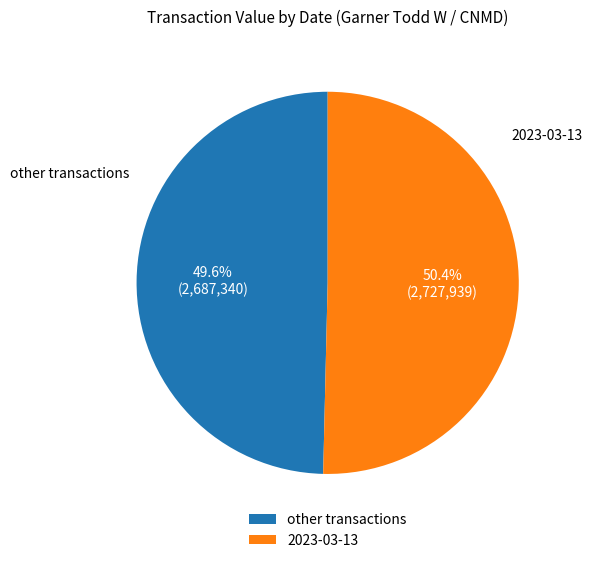

Is the sum of 2023-03-13 and other transactions greater than half?

Yes